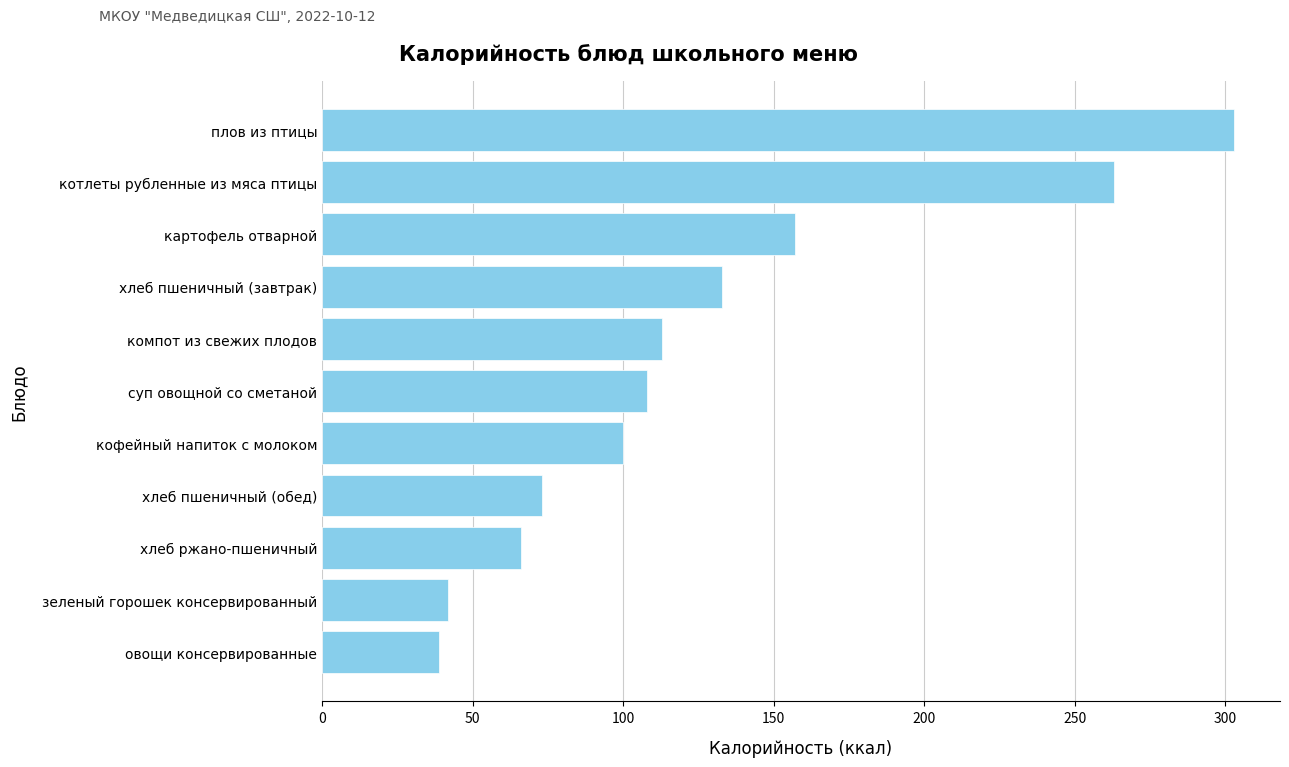

Reading bottom to top, list all the values displayed in this chart.

39	42	66	73	100	108	113	133	157	263	303